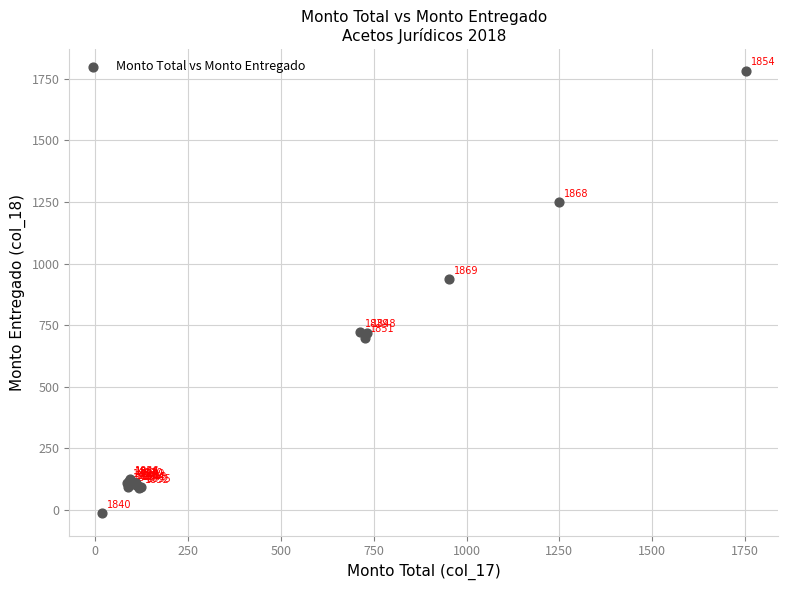

What Y value in the scatter plot is closest to 883?

935.1